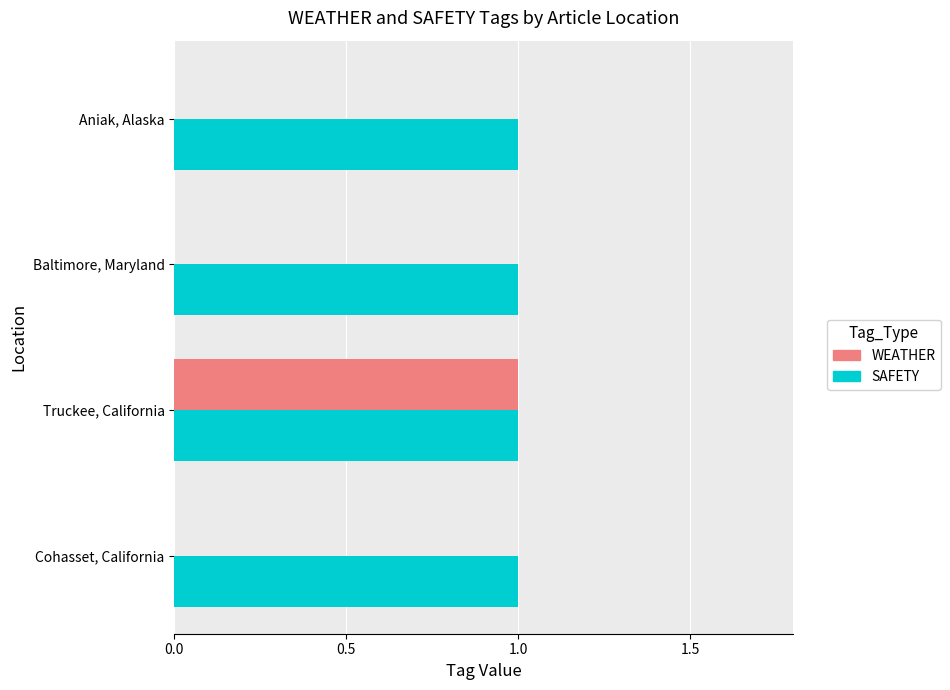

Is the value of WEATHER at Aniak, Alaska greater than the value of SAFETY at Truckee, California?

No